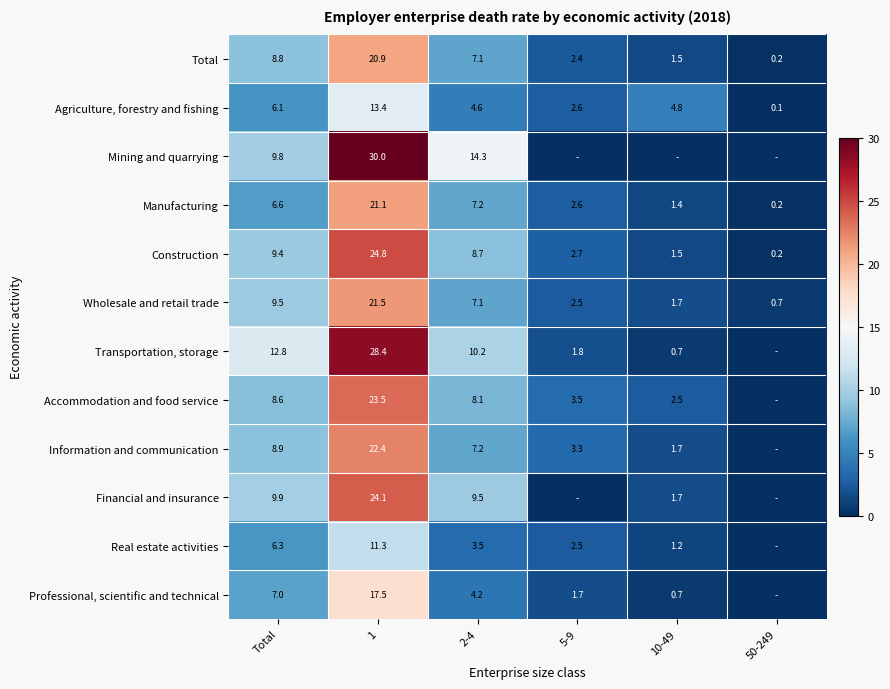

Which has a higher value, 5-9 or 10-49?

5-9